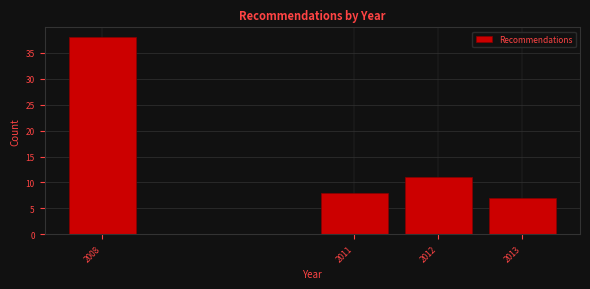

Reading right to left, what are all the values shown in this chart?

2013=7	2012=11	2011=8	2008=38